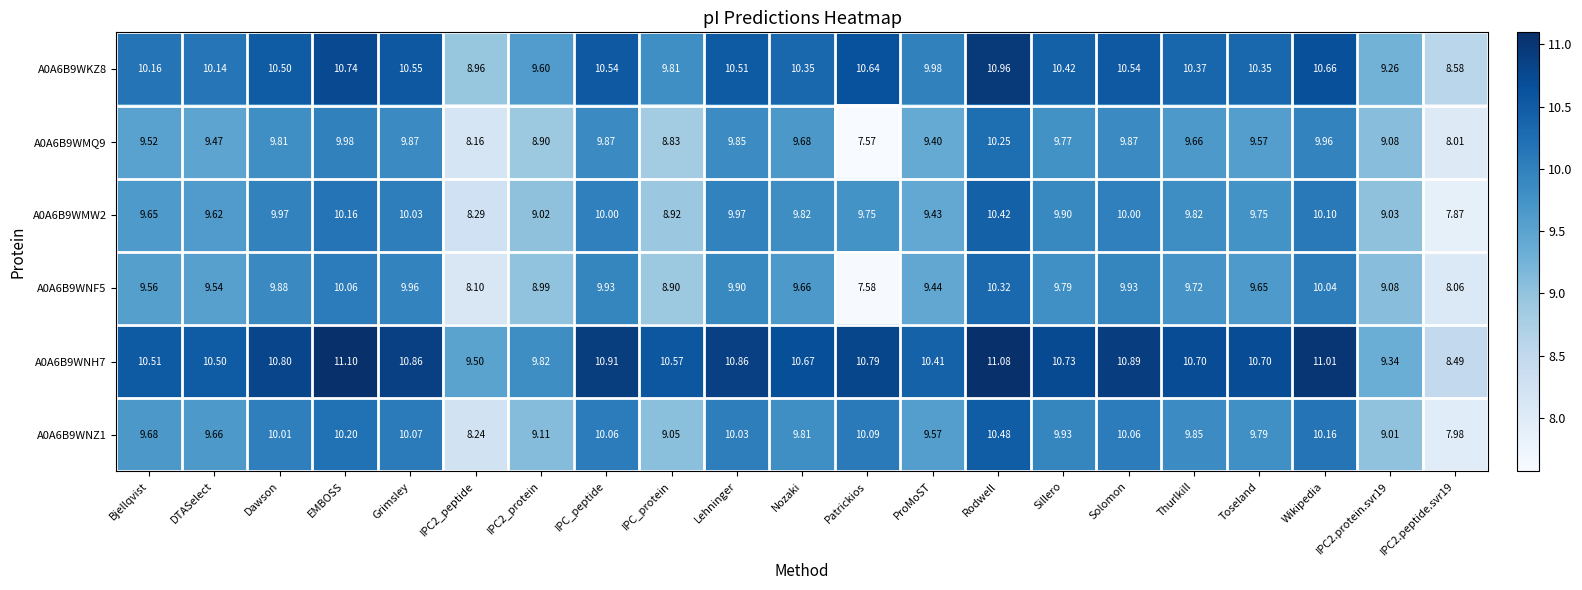

At which category is the sum across all series the highest?

Rodwell